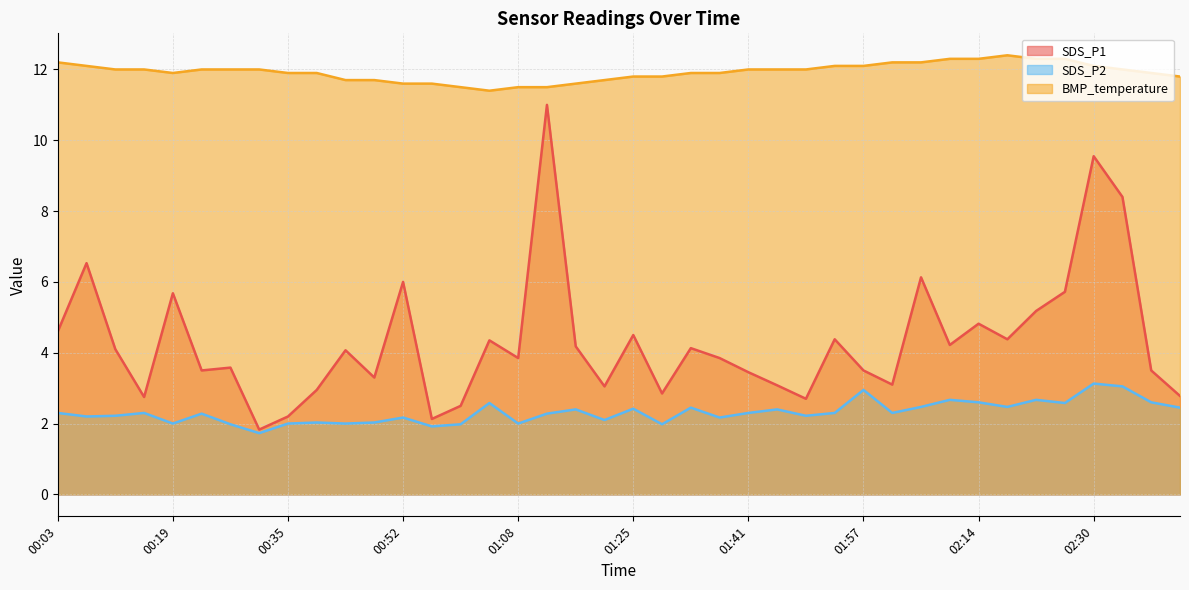

Where is the first local maximum for SDS_P1?

00:07